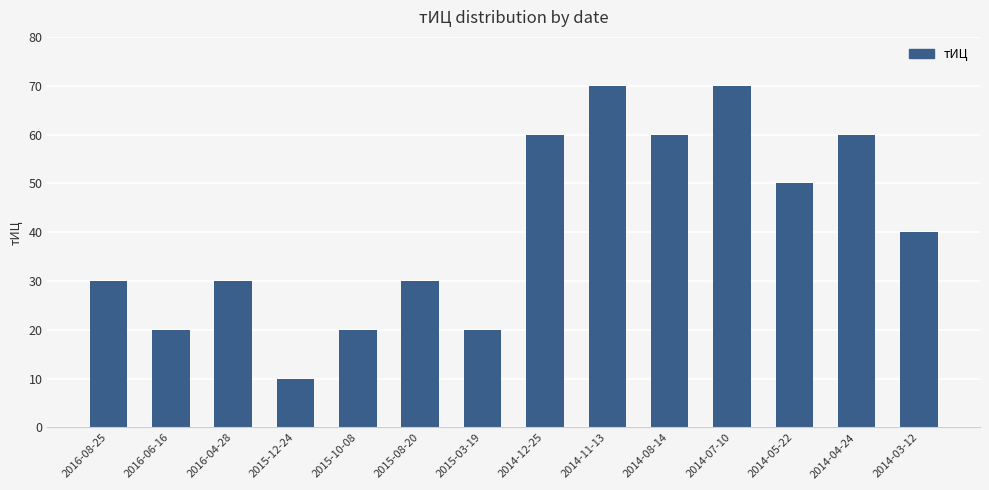

Approximately how many times larger is the value at 2014-03-12 compared to 2014-11-13?

0.6